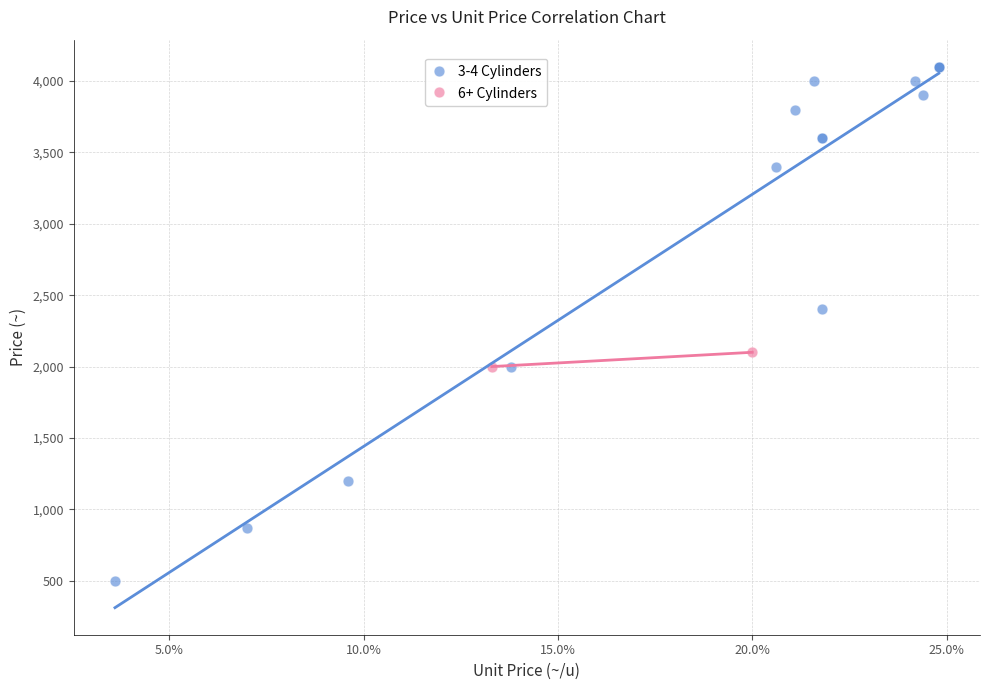

What are all the series names shown in the legend?

3-4 Cylinders, 6+ Cylinders